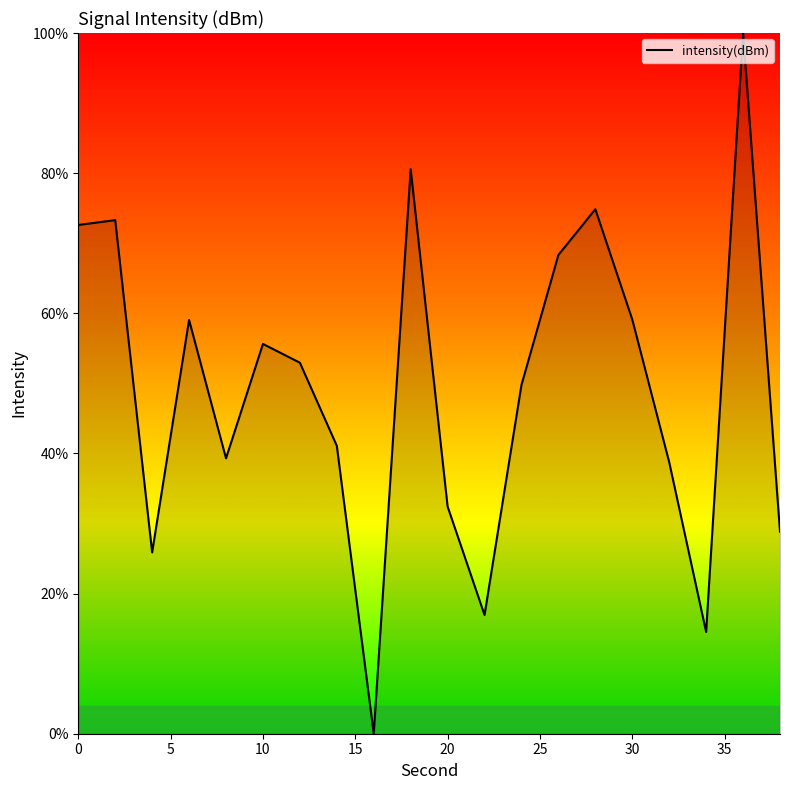

What is the greatest value displayed?

100.0